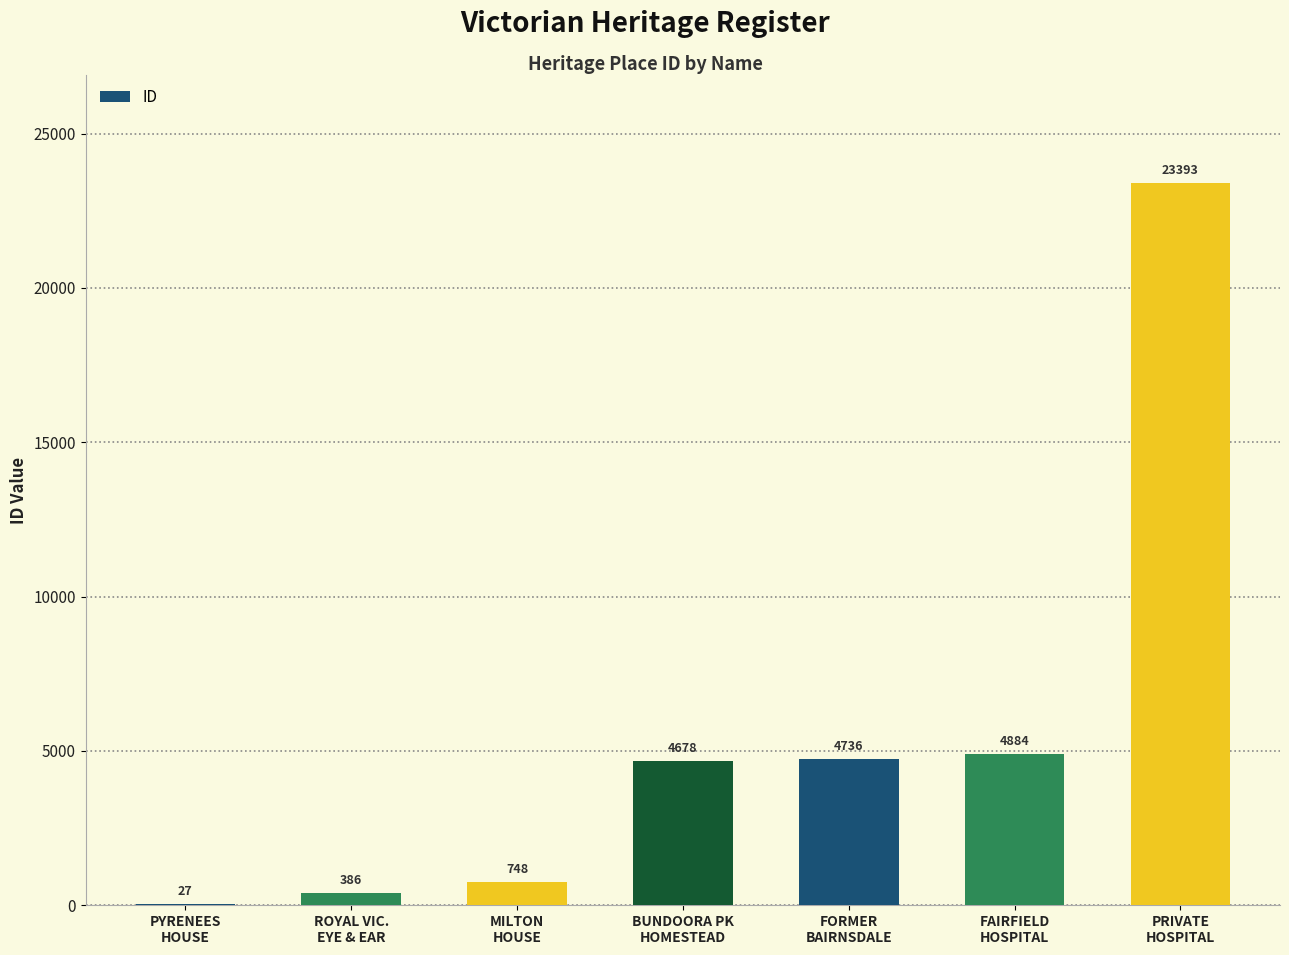

What value does the data have at ROYAL VIC.
EYE & EAR, to the nearest 10?

390